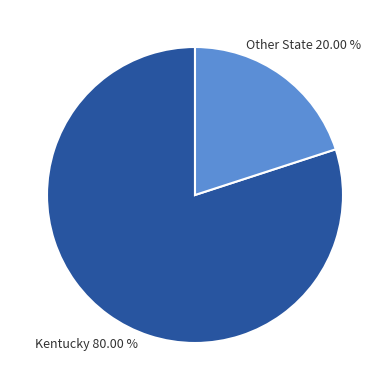

Is there any slice that represents more than half of the pie?

Yes